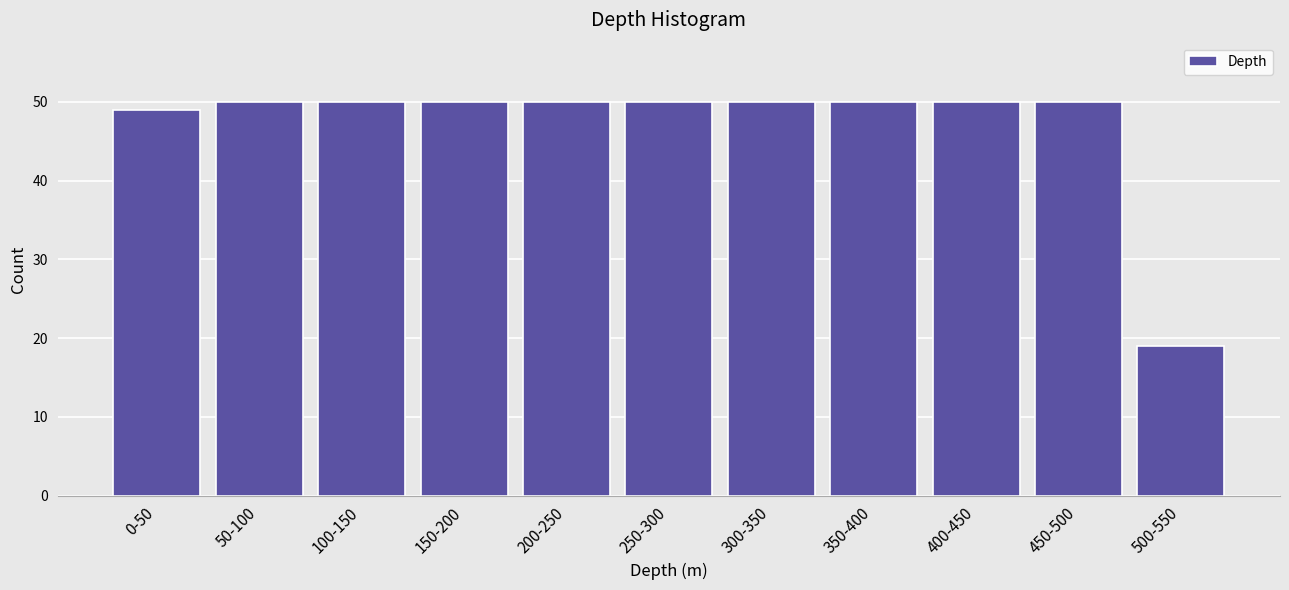

Reading left to right, list all the values displayed in this chart.

0-50=49	50-100=50	100-150=50	150-200=50	200-250=50	250-300=50	300-350=50	350-400=50	400-450=50	450-500=50	500-550=19